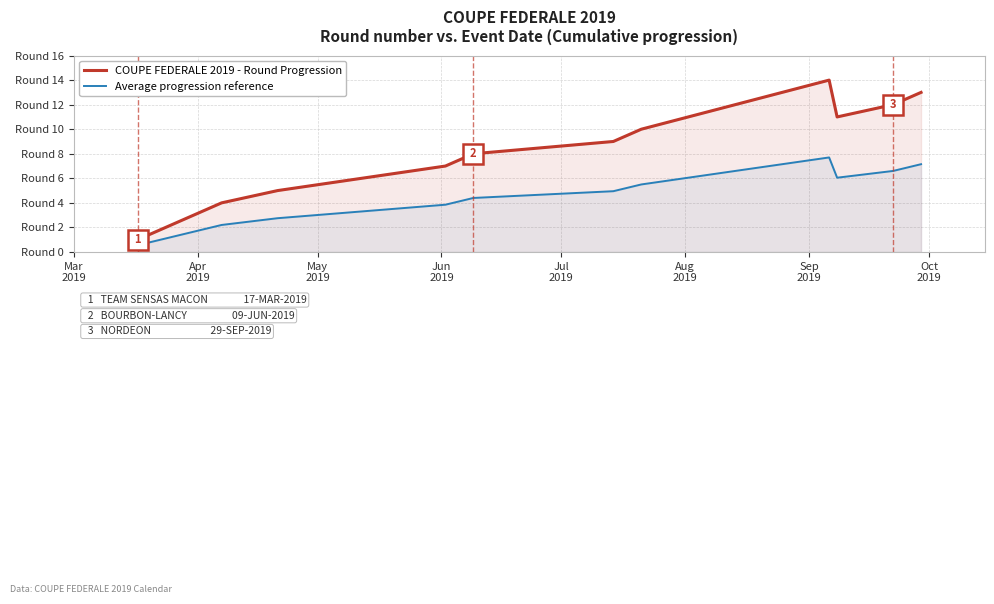

What is the average value of the Average progression reference series?

4.1